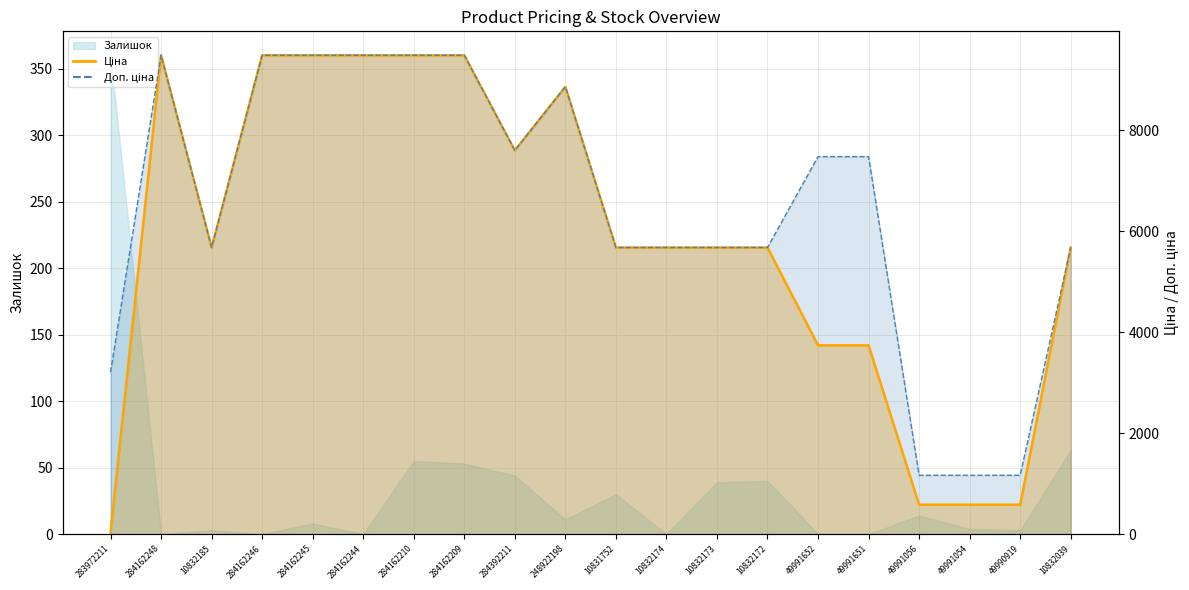

Where does the Ціна series first go above 5673?

284162248